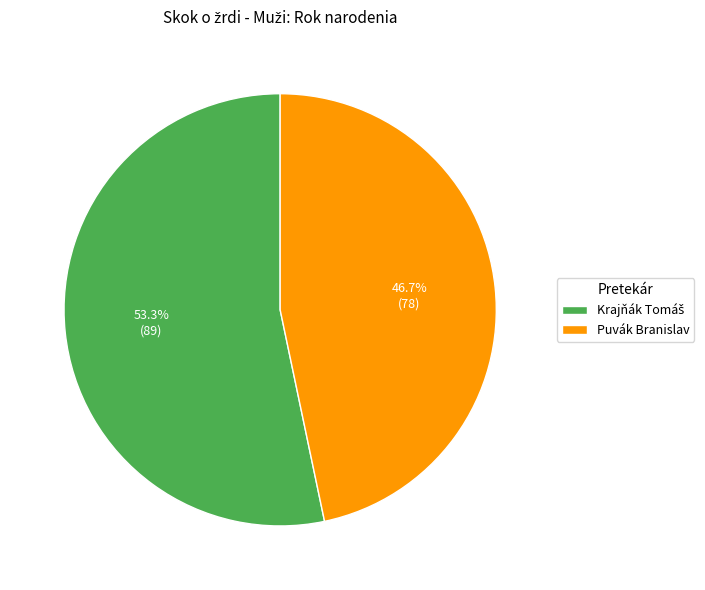

What is the smallest slice in the pie chart?

Puvák Branislav